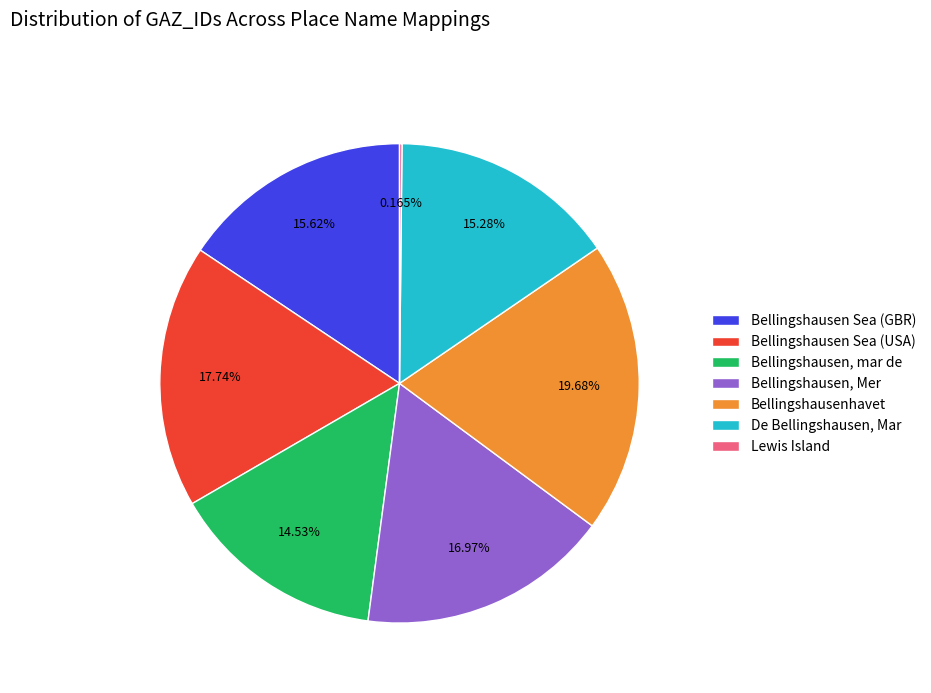

What is the ratio of the value at Bellingshausen Sea (GBR) to the value at Bellingshausen, mar de?

1.1